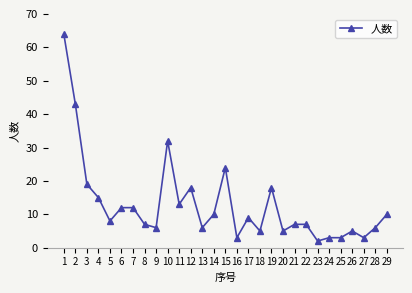

Reading right to left, extract all data points from this chart.

29=10	28=6	27=3	26=5	25=3	24=3	23=2	22=7	21=7	20=5	19=18	18=5	17=9	16=3	15=24	14=10	13=6	12=18	11=13	10=32	9=6	8=7	7=12	6=12	5=8	4=15	3=19	2=43	1=64